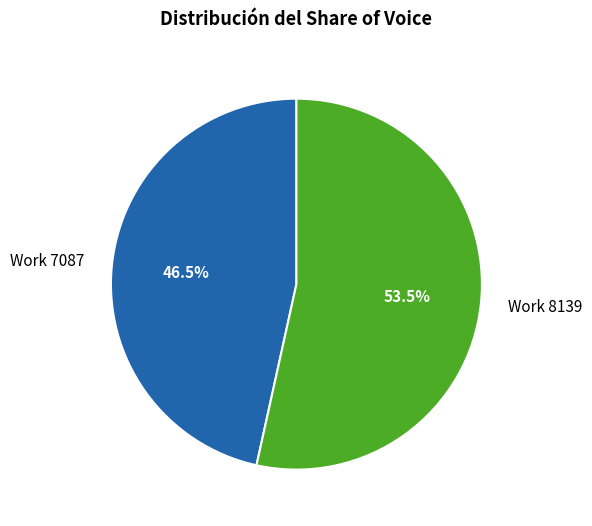

Combined, what portion of the pie is Work 8139 and Work 7087?

100.0%